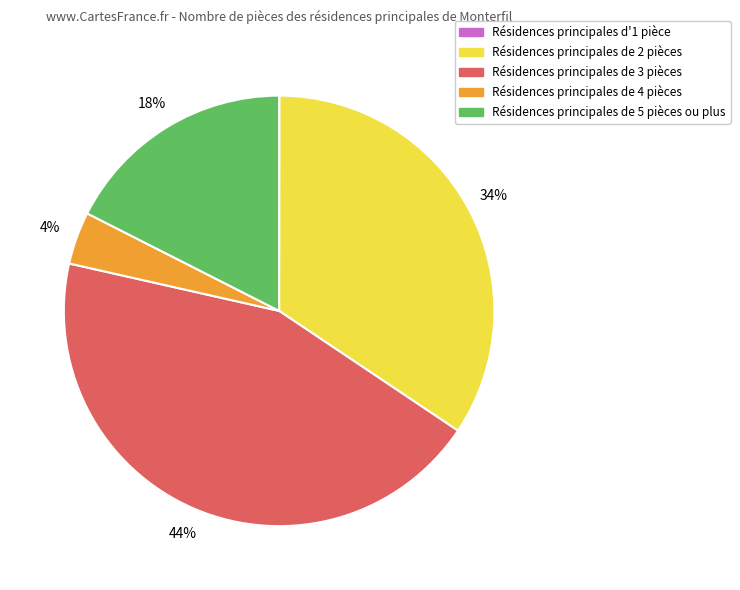

Does any single category account for the majority?

No